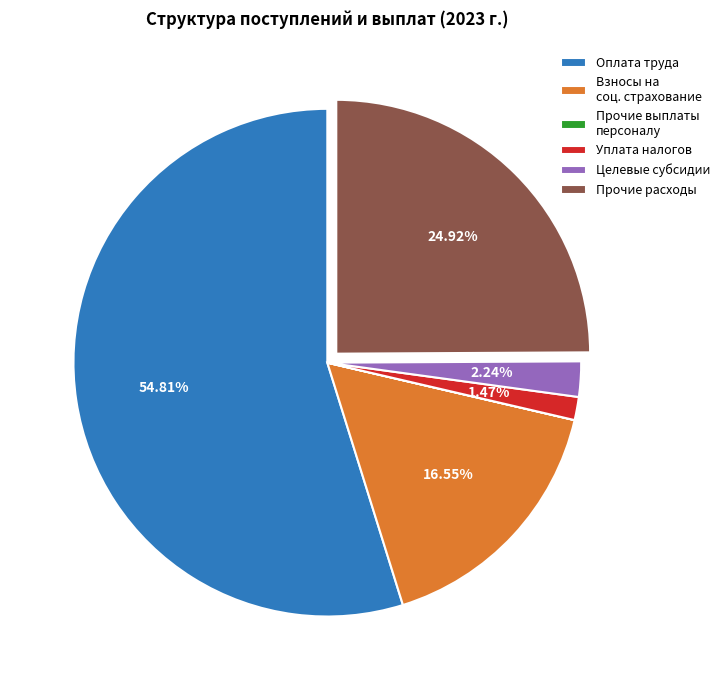

Do Прочие расходы and Целевые субсидии together represent more than half of the pie?

No